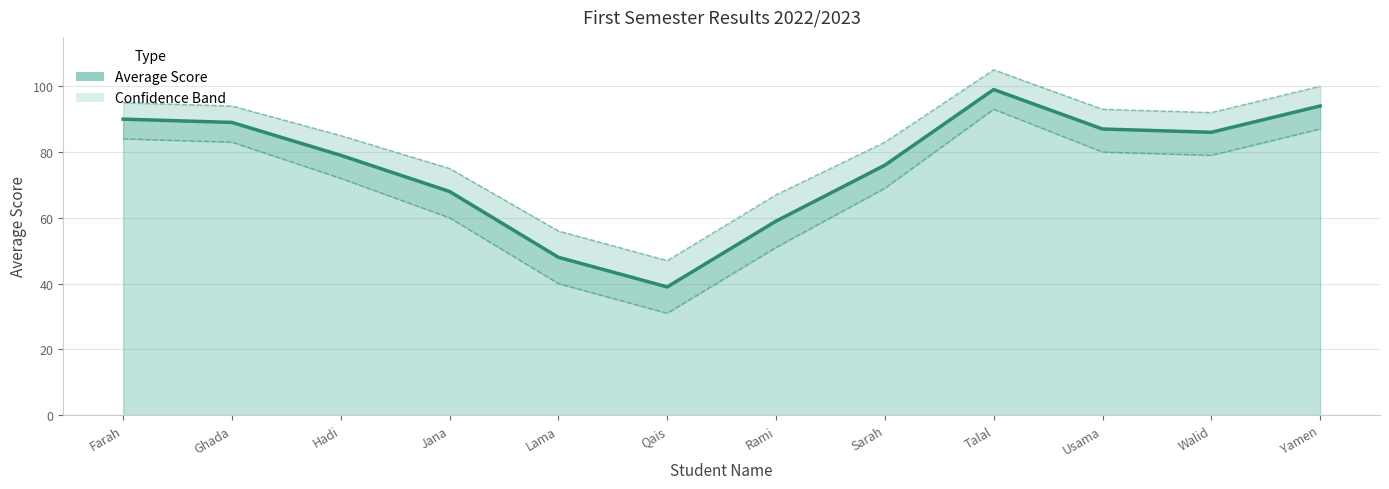

What is the difference between the second highest and minimum values in the Upper estimate series?

53